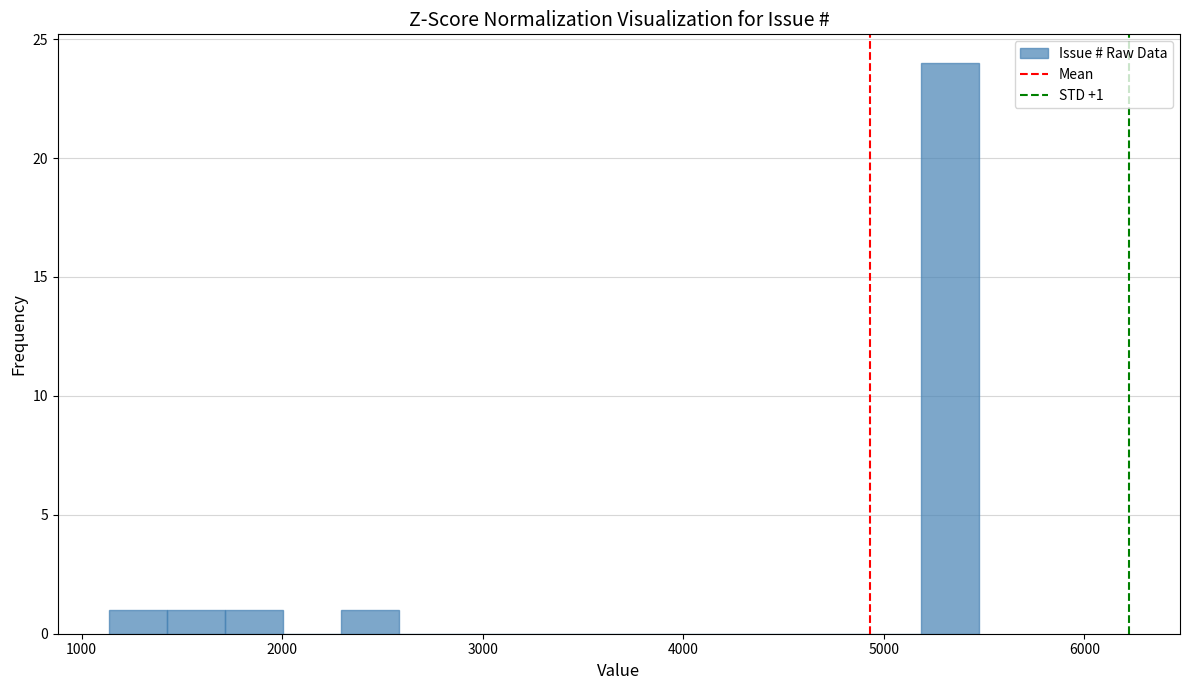

Read against the x-axis, roughly where is the centre of the tallest bar?

5300